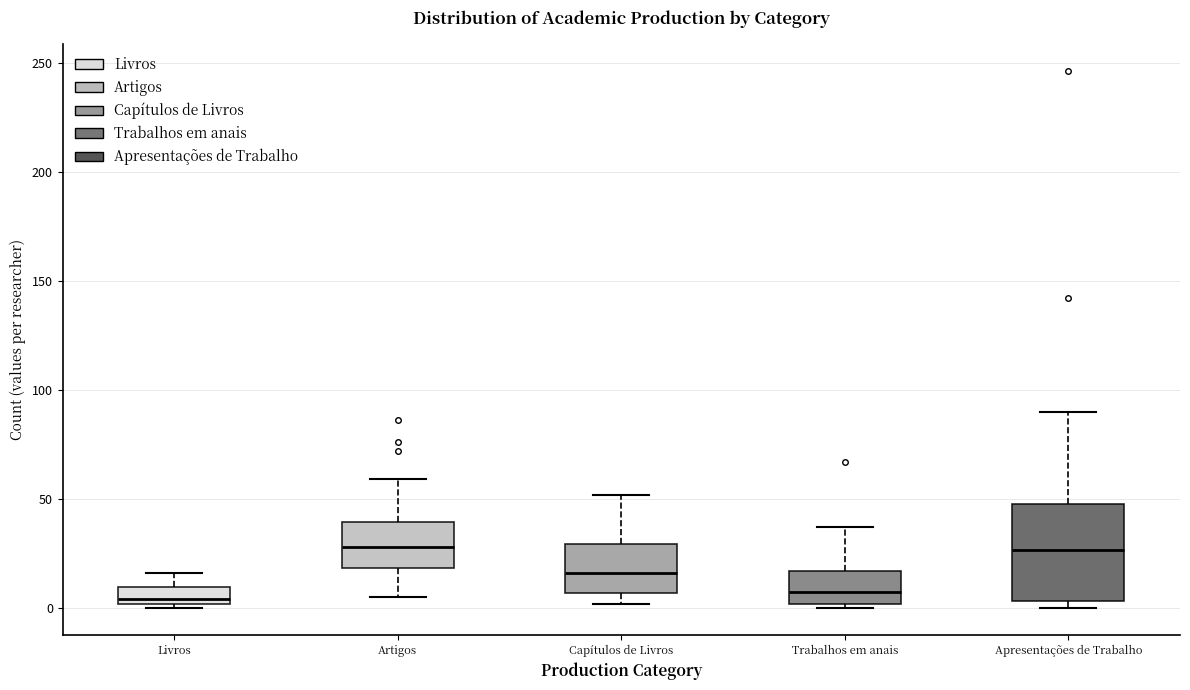

Reading left to right, read every box against the y-axis: the position of its median line, the range the box covers, and the ends of its whiskers. The values are not printed on the chart, so give them approximately, as read against the axis.

Livros: median 5, box 0 to 10, whiskers 0 (just below the box's lower edge) to 15
Artigos: median 30, box 20 to 40, whiskers 5 to 60
Capítulos de Livros: median 15, box 5 to 30, whiskers 0 to 50
Trabalhos em anais: median 10, box 0 to 15, whiskers 0 (just below the box's lower edge) to 35
Apresentações de Trabalho: median 25, box 5 to 50, whiskers 0 to 90